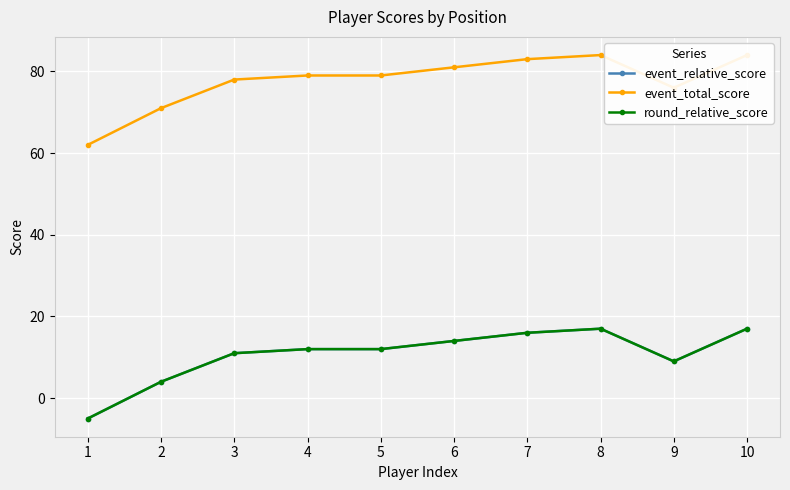

What is the highest value of the event_total_score series?

84